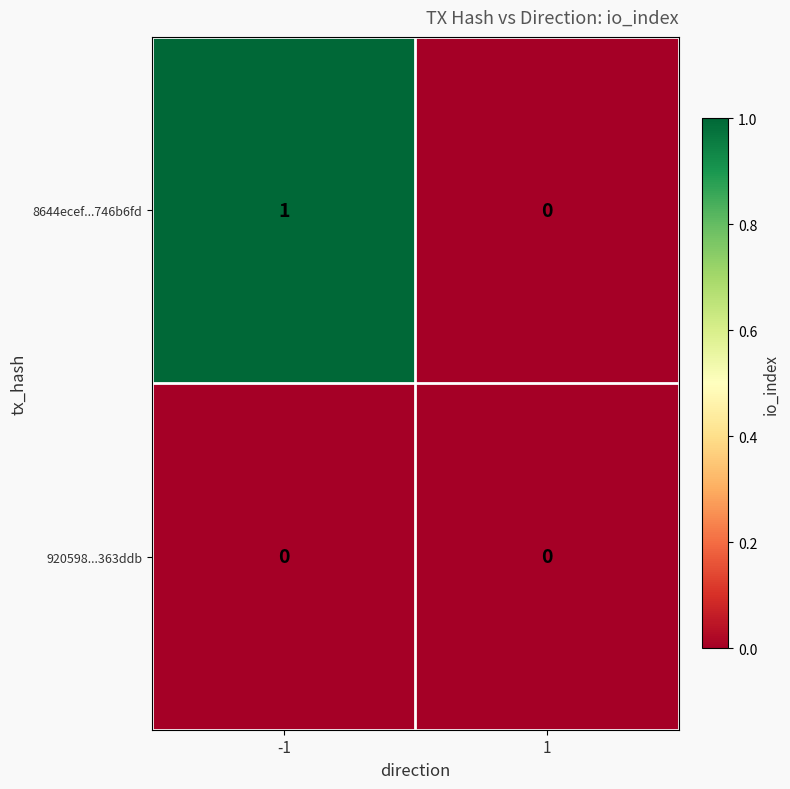

At which category is the sum across all series the highest?

-1